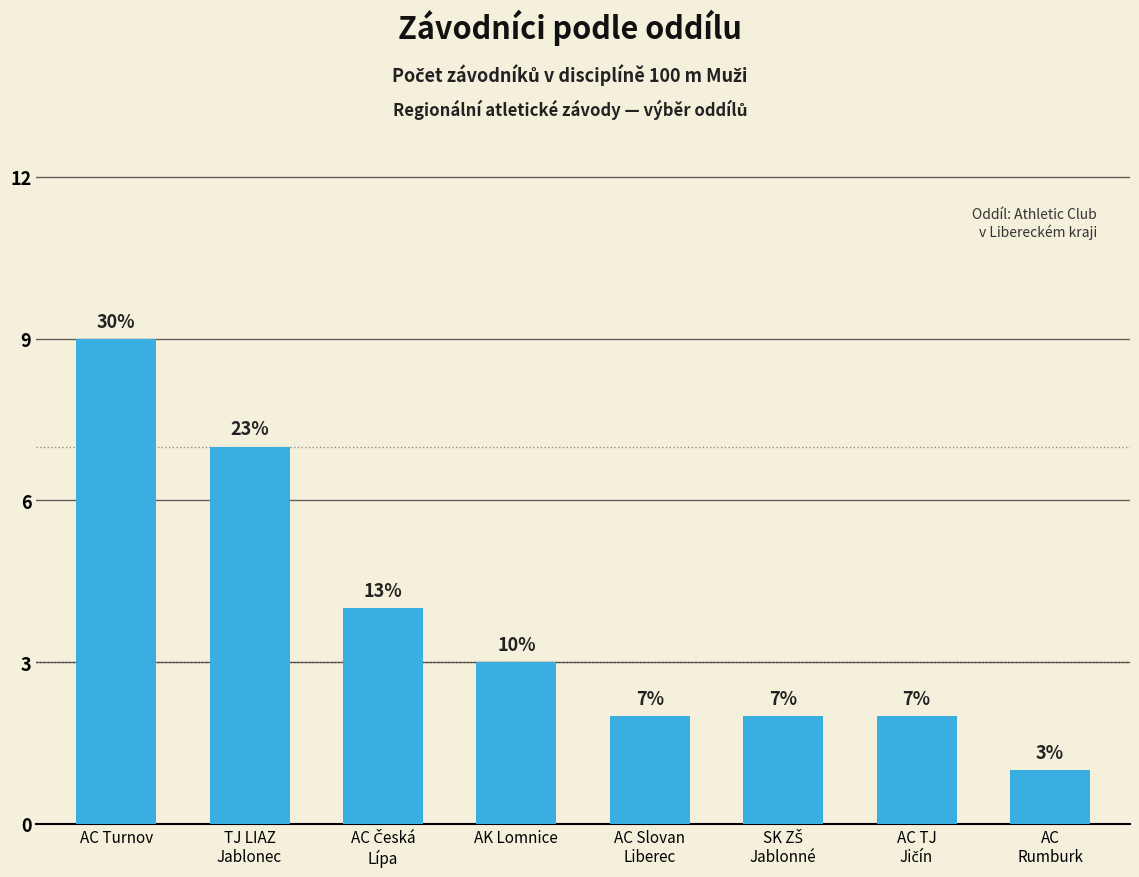

Reading left to right, transcribe all the data shown in this chart.

9	7	4	3	2	2	2	1